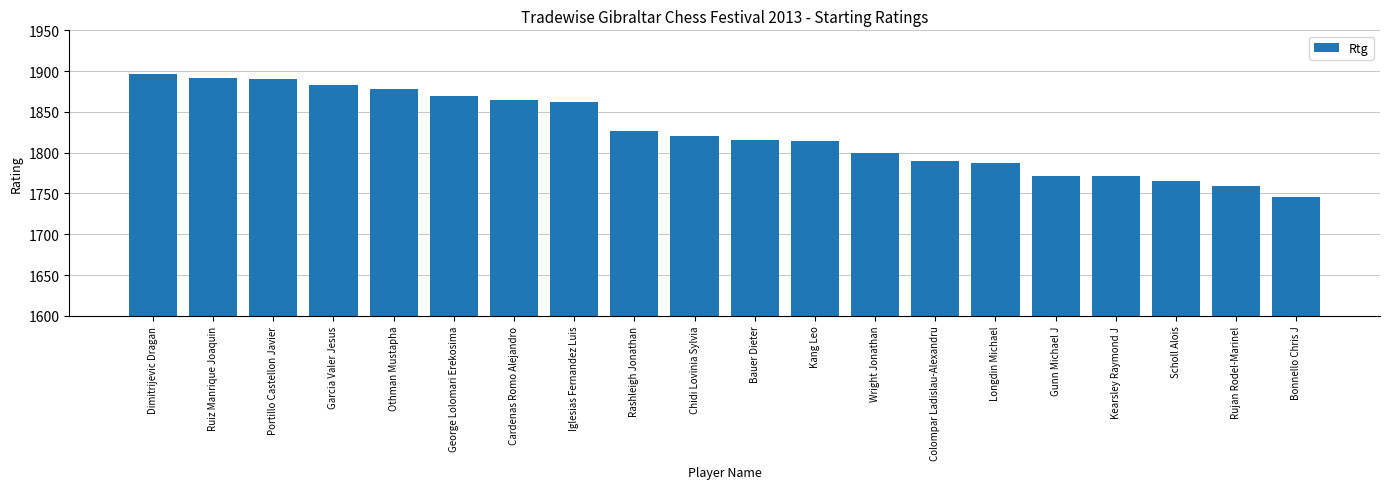

What is the change in value from Iglesias Fernandez Luis to Bonnello Chris J?

-116